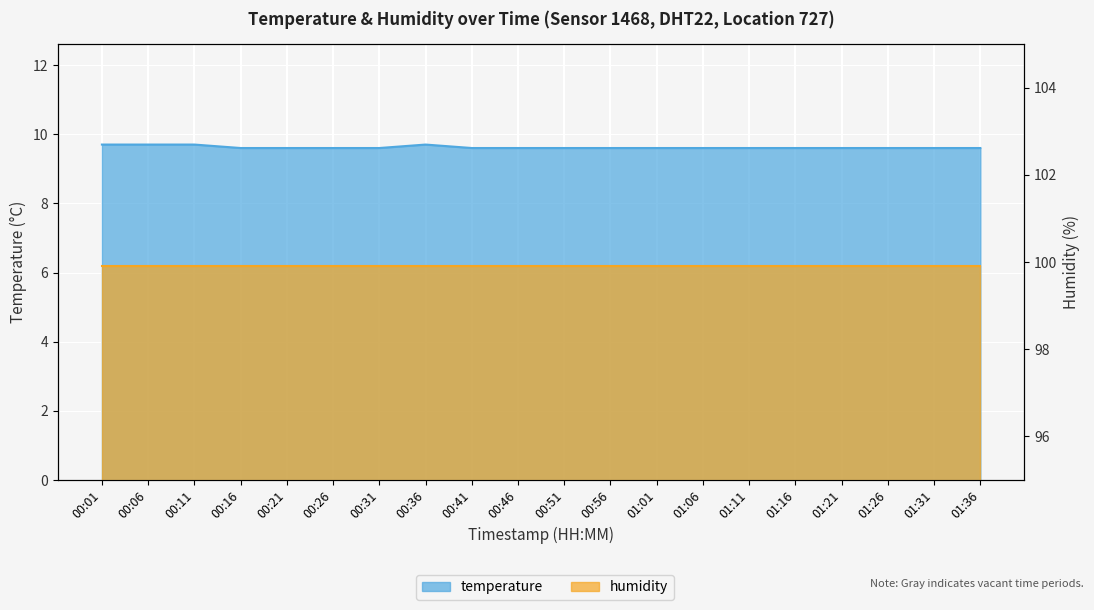

Does the chart display data point markers on the line(s)?

No